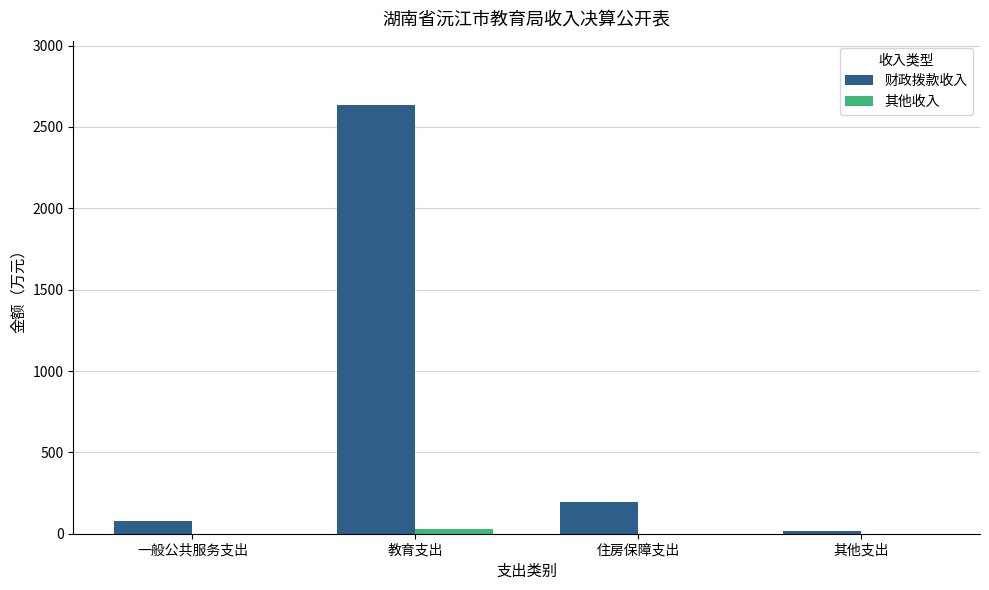

What are all the series names shown in the legend?

财政拨款收入, 其他收入